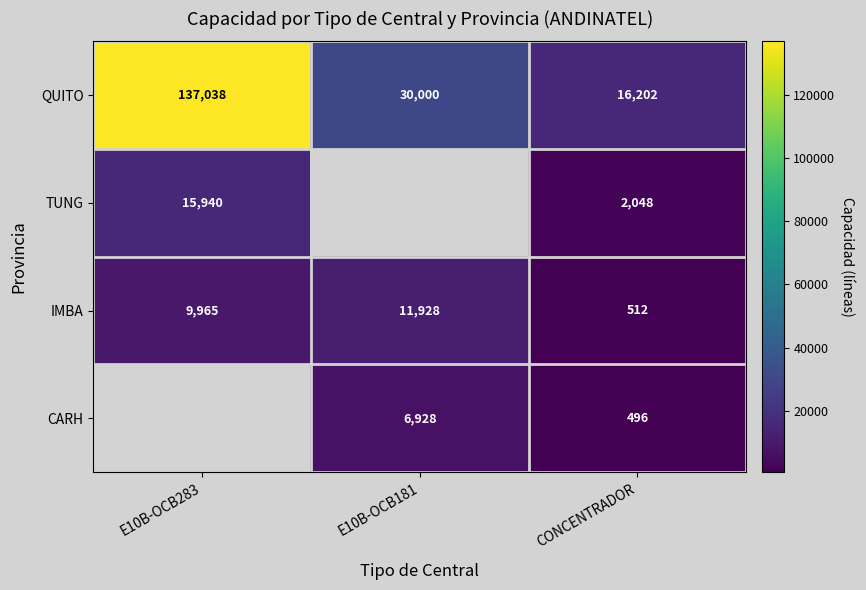

What value does the QUITO series have at E10B-OCB181?

30000